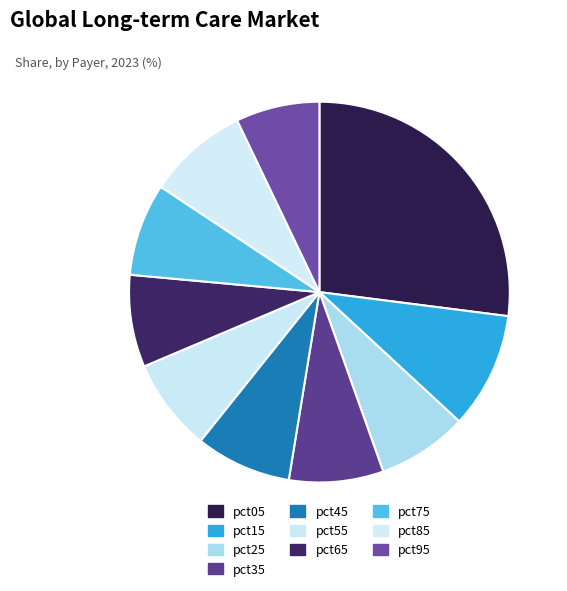

Combined, do pct55 and pct15 account for over 50%?

No